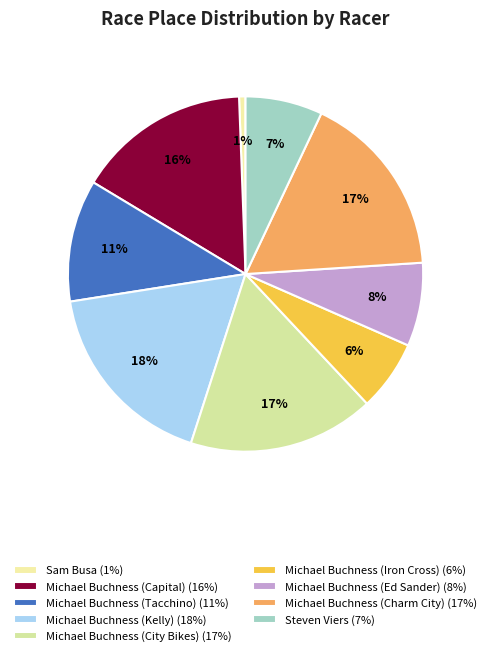

Count the number of slices in the pie.

9